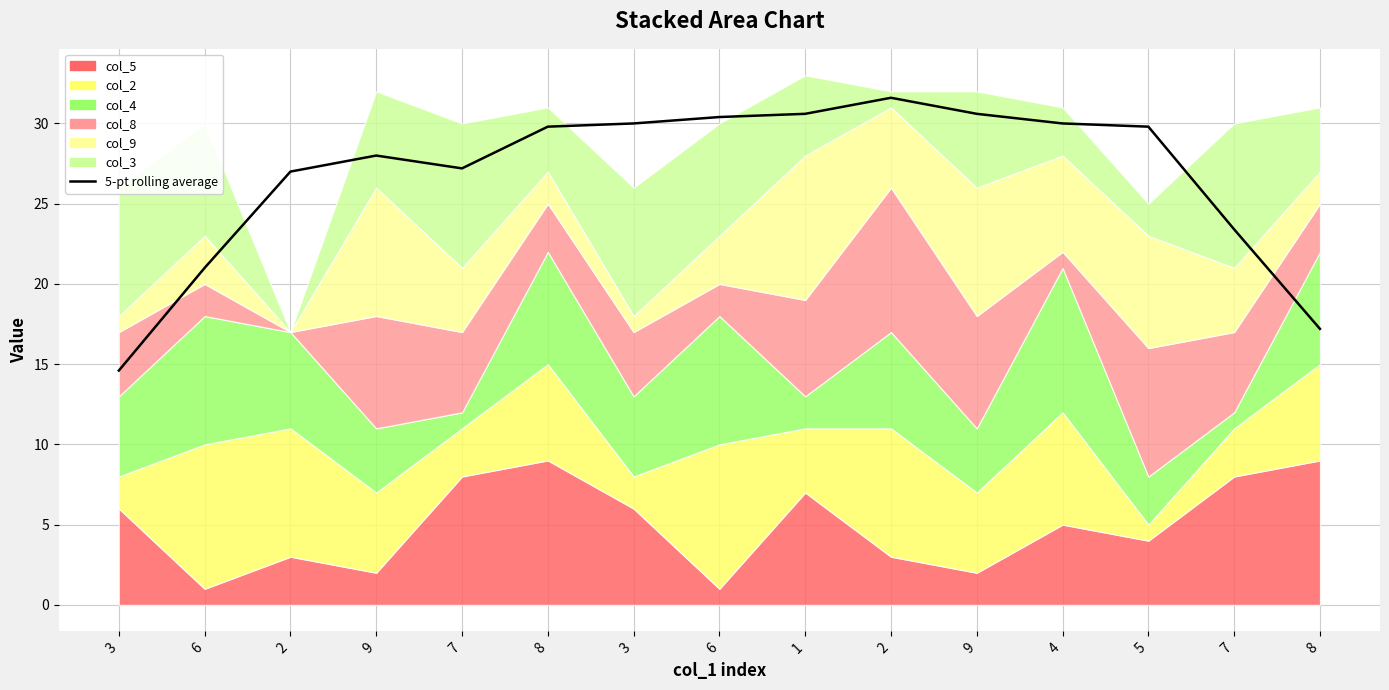

How many data points does each series have?

15